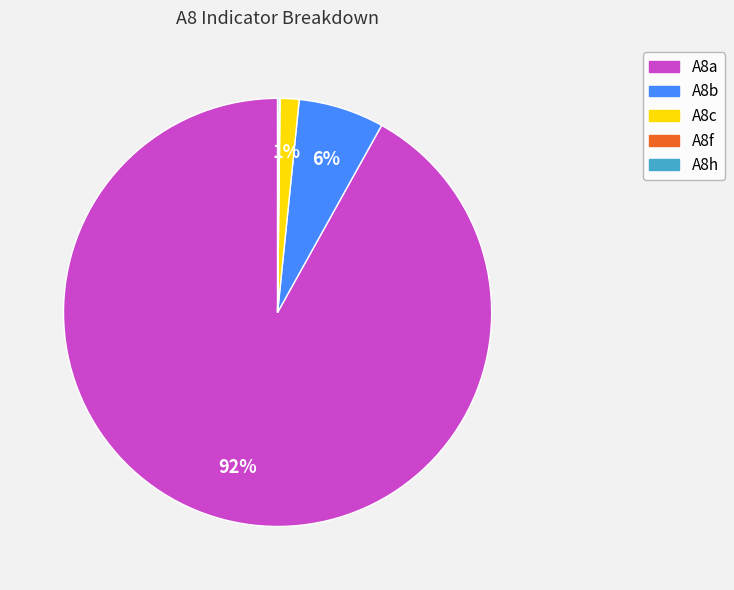

What is the majority slice?

A8a